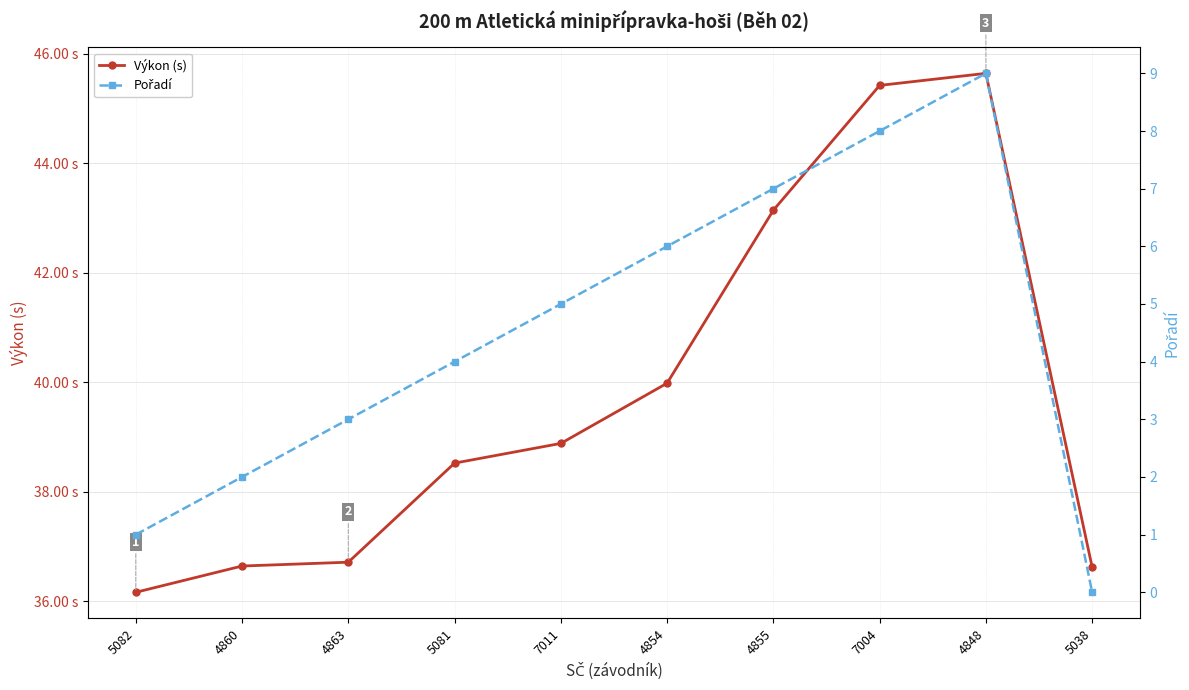

Where is the first local maximum for Pořadí?

4848